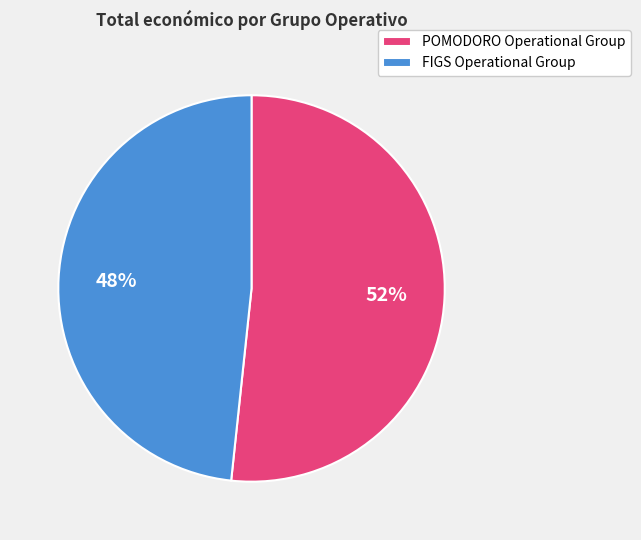

Rank the categories by value from lowest to highest.

FIGS Operational Group, POMODORO Operational Group